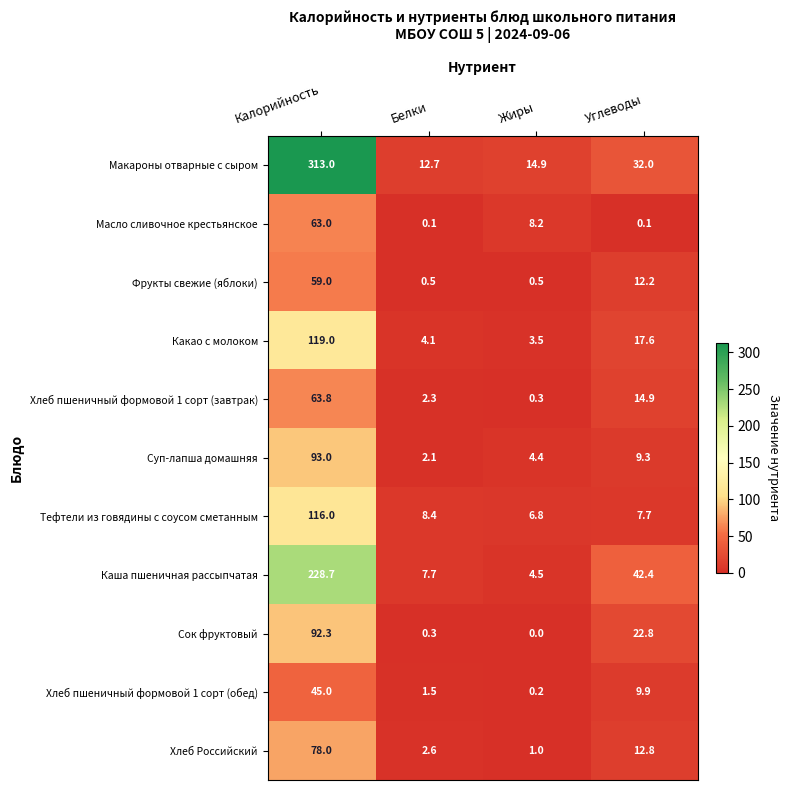

What is the total value across all series at Углеводы?

181.7